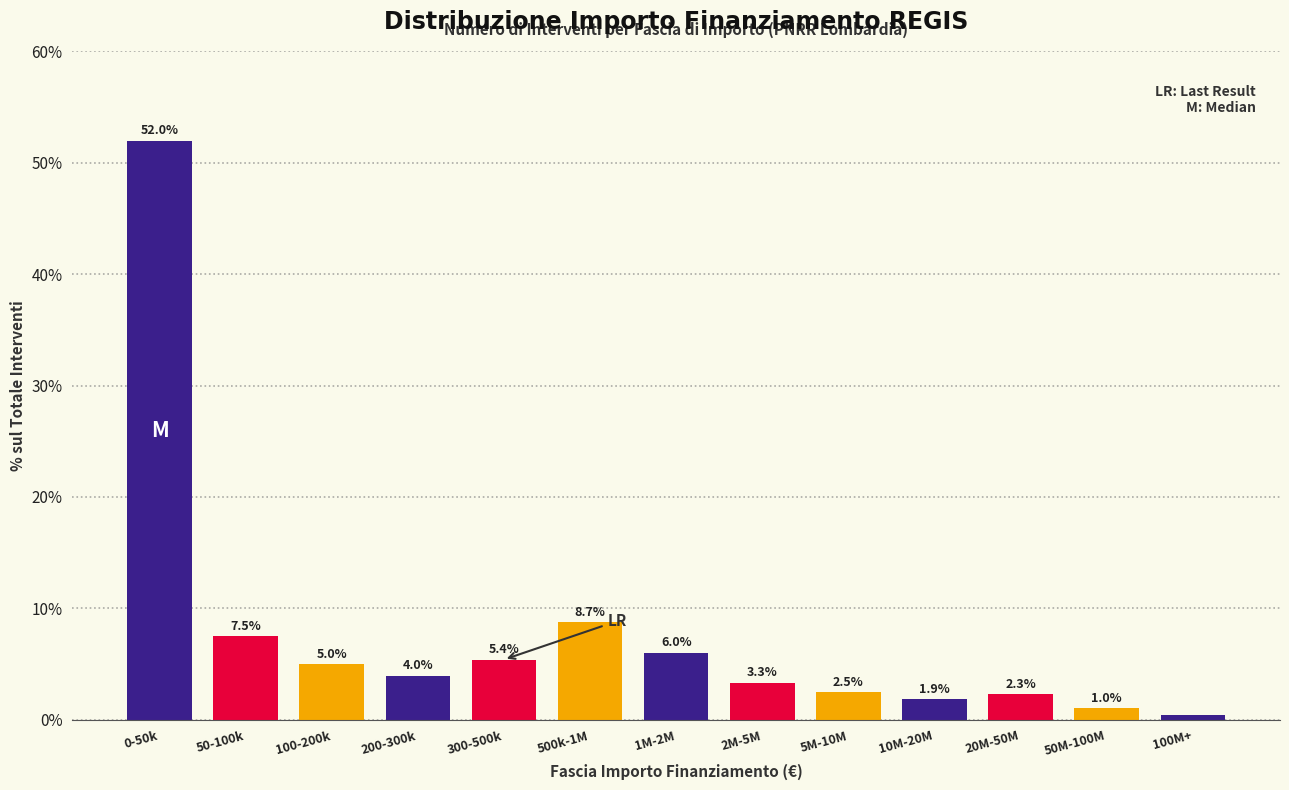

True or false: the data shows 1.0 at 50M-100M.

True